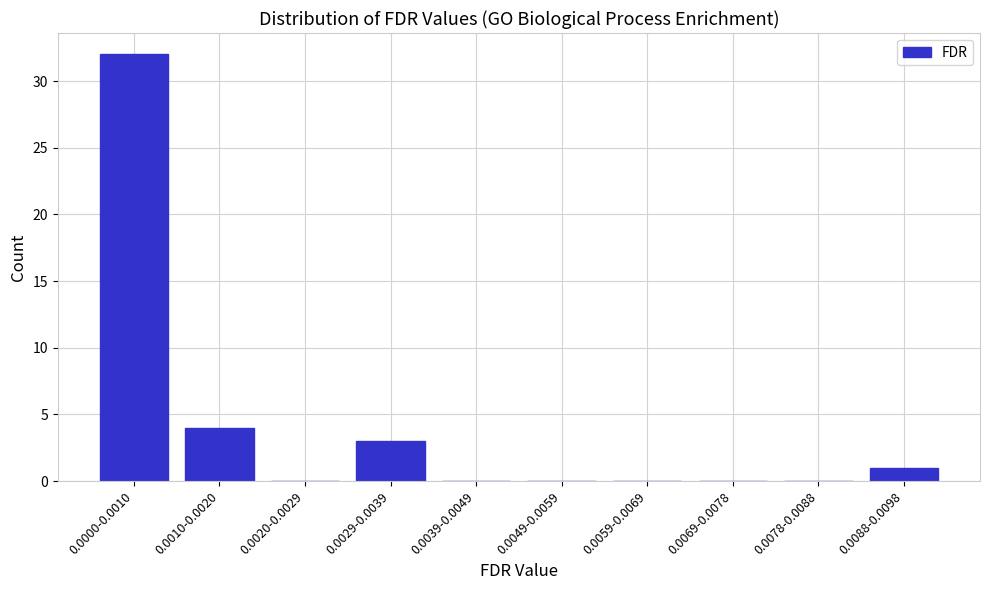

Reading left to right, list all the values displayed in this chart.

0.0000-0.0010=32	0.0010-0.0020=4	0.0020-0.0029=0	0.0029-0.0039=3	0.0039-0.0049=0	0.0049-0.0059=0	0.0059-0.0069=0	0.0069-0.0078=0	0.0078-0.0088=0	0.0088-0.0098=1